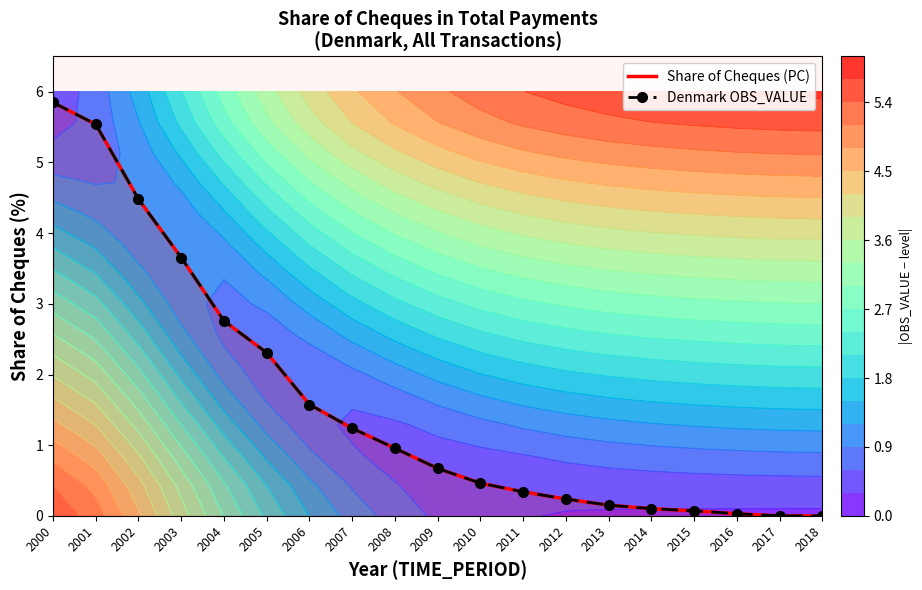

Which category has the highest value in the Share of Cheques (PC) series?

2000